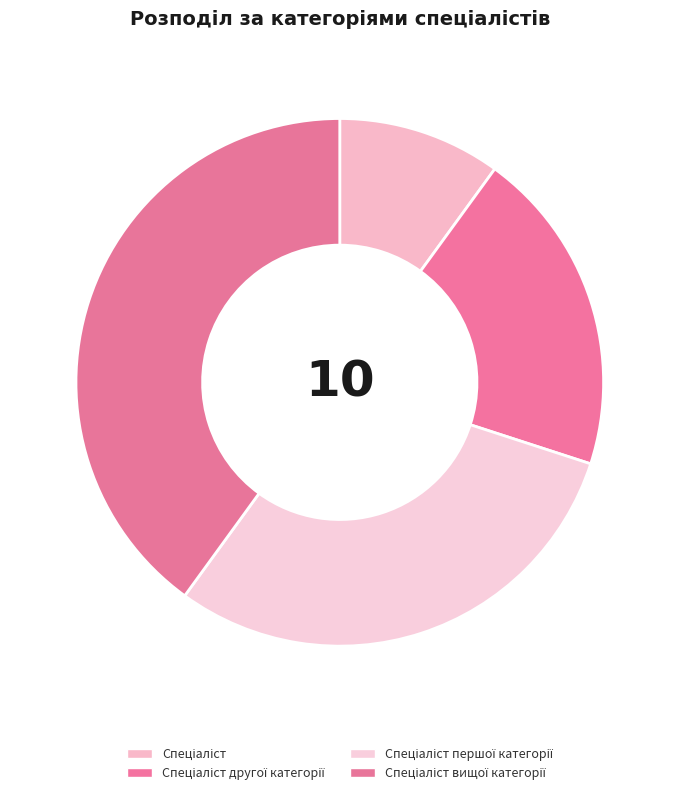

To the nearest percent, what is the difference between the largest and smallest slice percentages?

30%